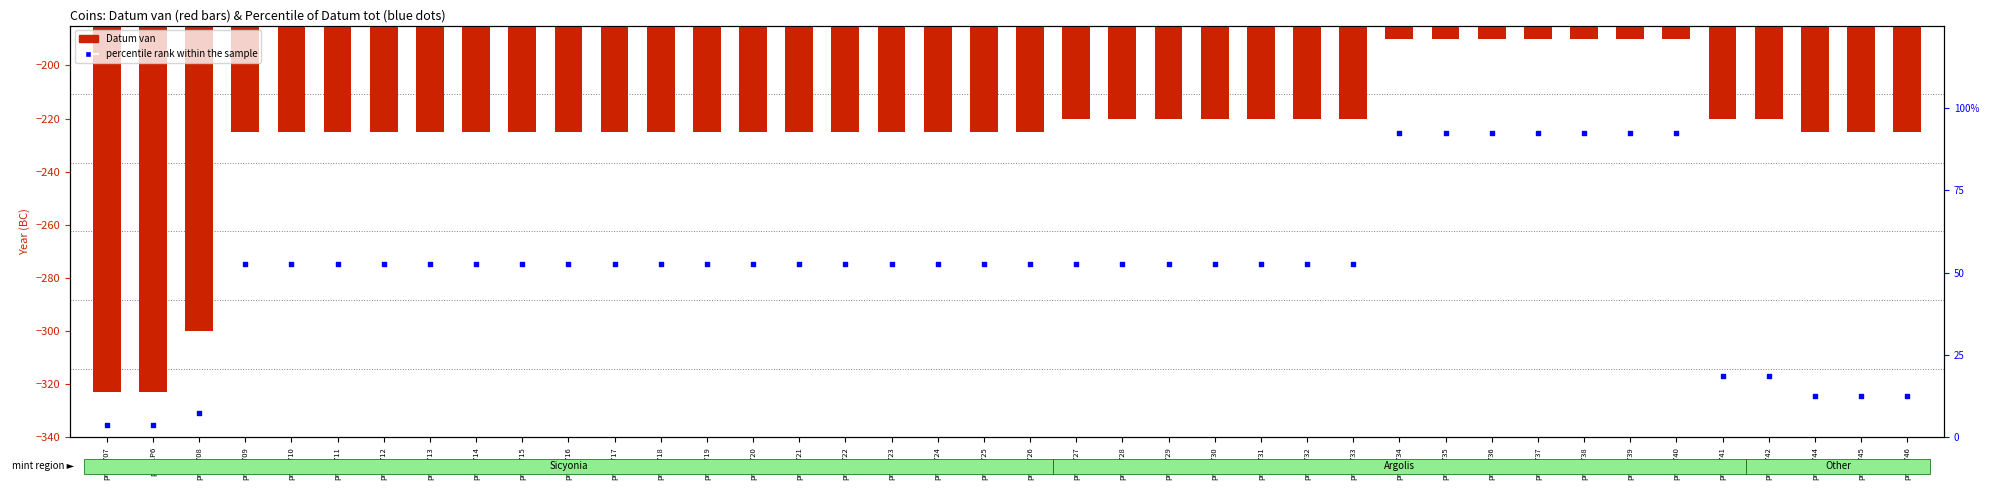

Is the value of Datum van at price.723 greater than the value of percentile rank within the sample at price.717?

No